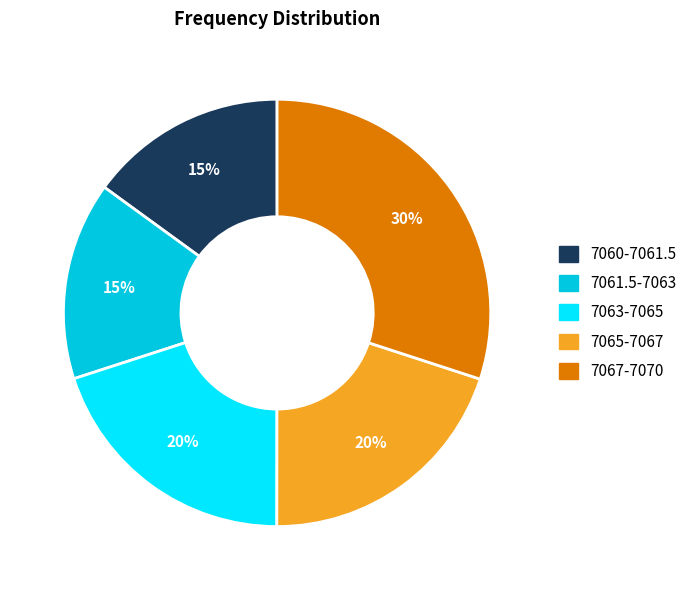

How many slices are in this pie chart?

5